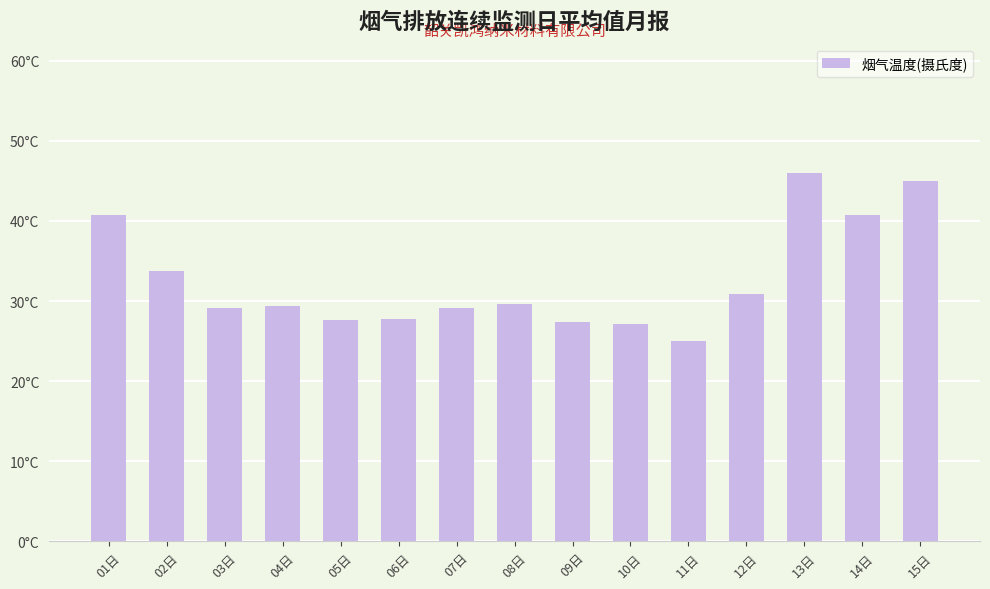

Does the chart contain any negative values?

No